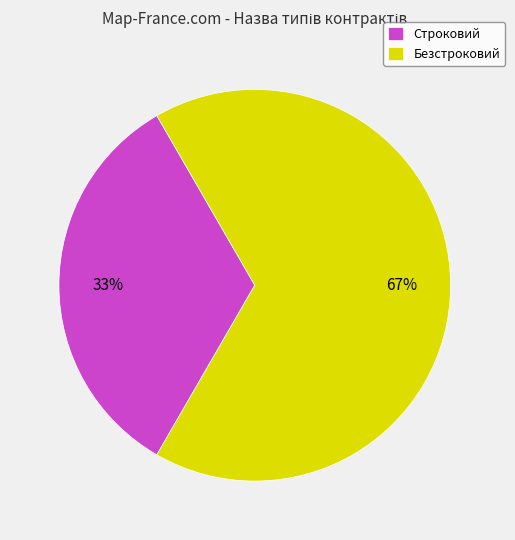

Rank the categories by value from highest to lowest.

Безстроковий, Строковий